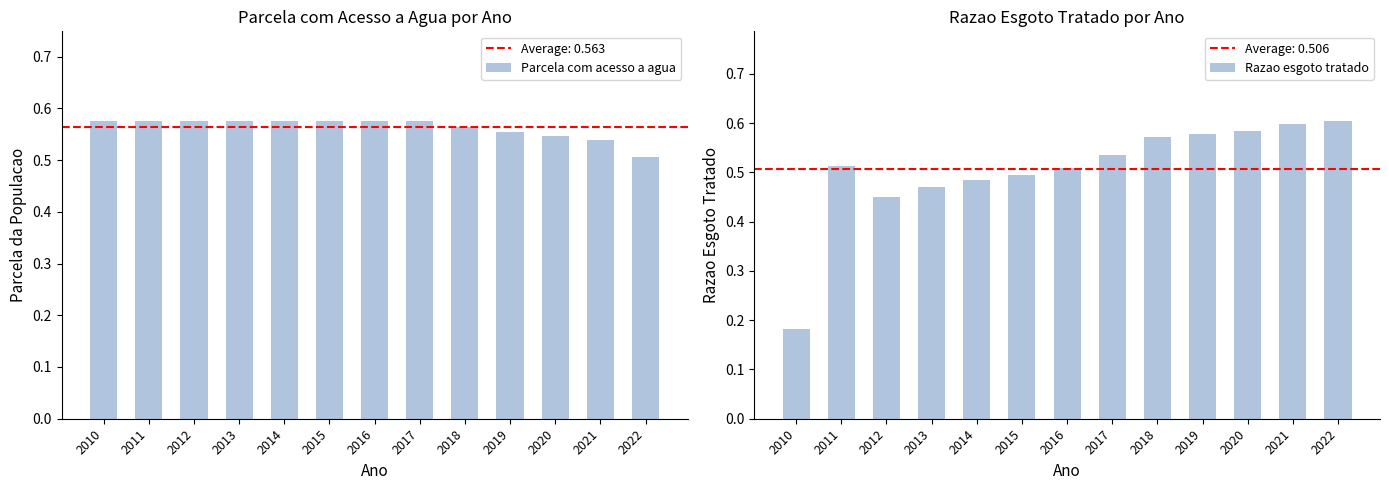

Which category has the highest value across all series?

2022